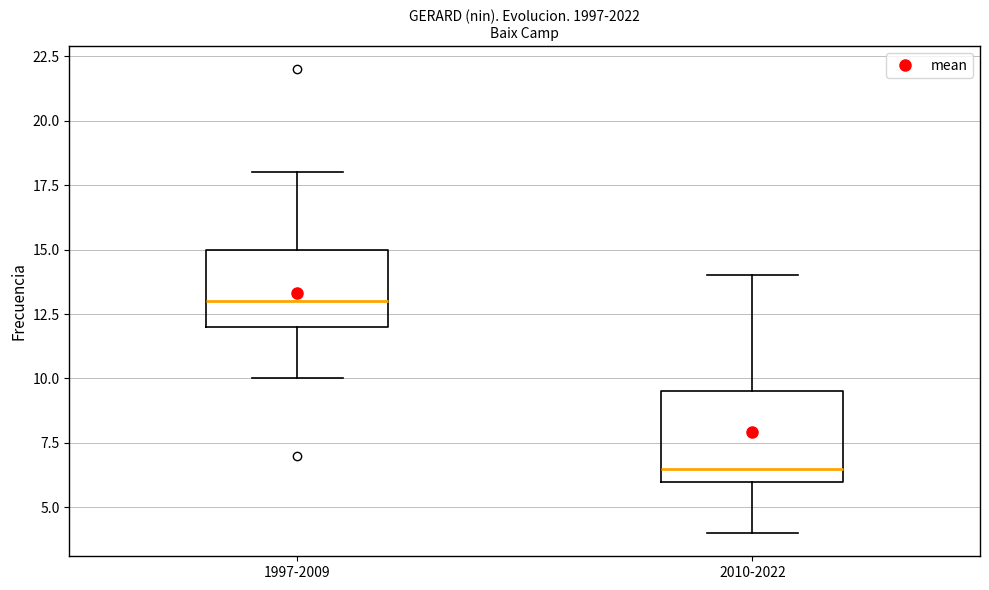

Reading left to right, transcribe this box plot: for each box, give where its median line is, the range the box spans, and where its two whiskers end, as read against the y-axis. The values are not printed on the chart, so give them approximately, as read against the axis.

1997-2009: median 13.0, box 12.0 to 15.0, whiskers 10.0 to 18.0
2010-2022: median 6.5, box 6.0 to 9.5, whiskers 4.0 to 14.0